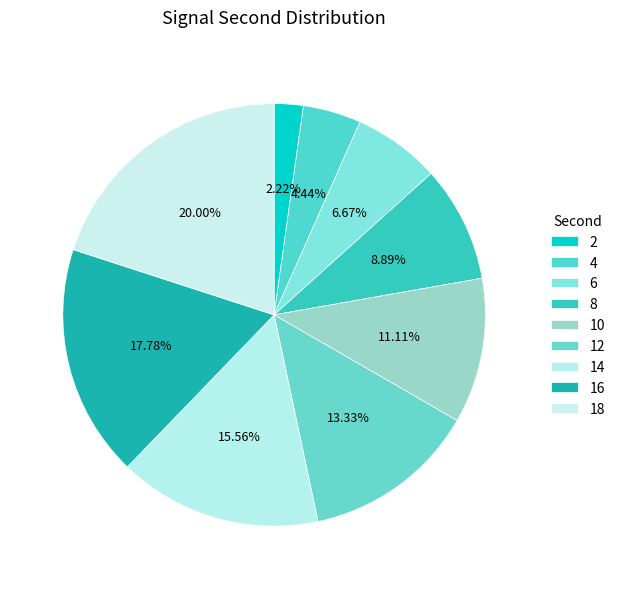

Between 12 and 18, which is larger?

18